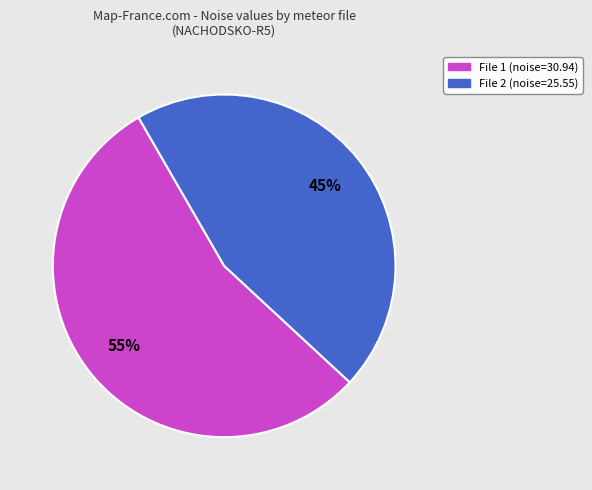

To the nearest percent, what is the average slice percentage?

50%